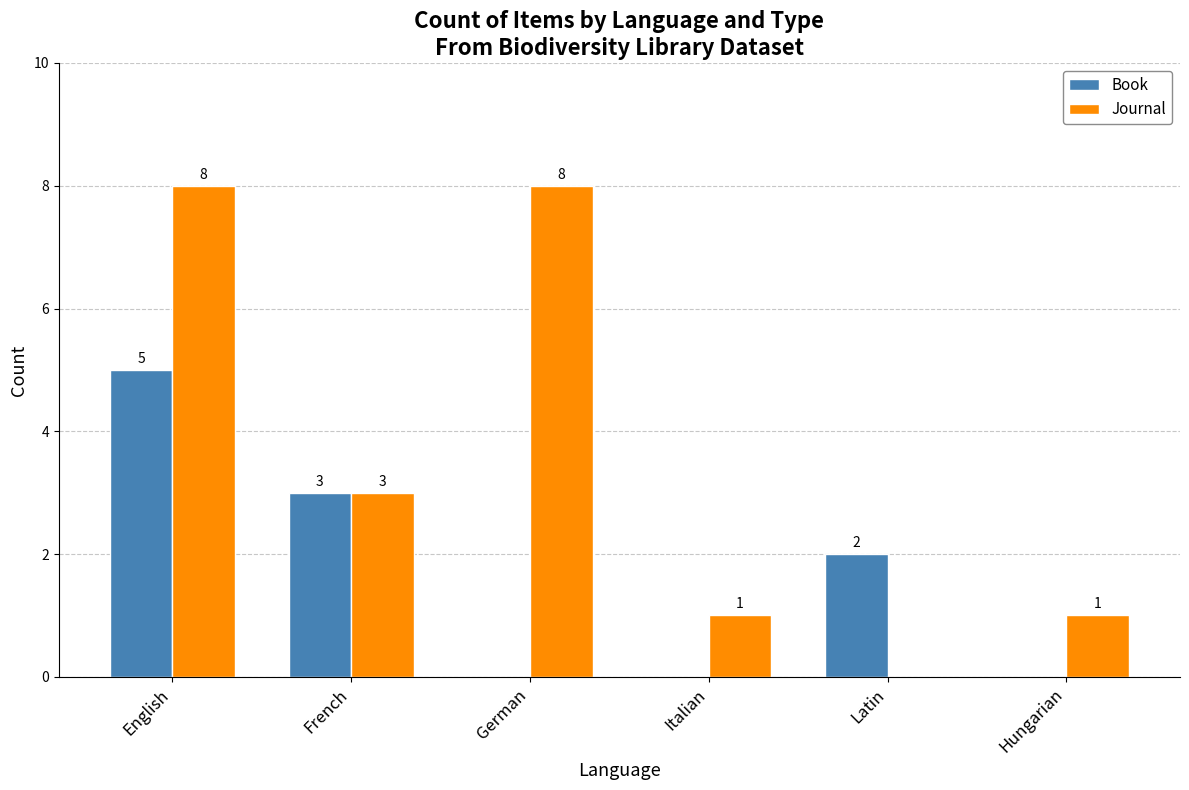

Reading left to right, what are all the values shown in this chart?

Book: 5	3	0	0	2	0
Journal: 8	3	8	1	0	1